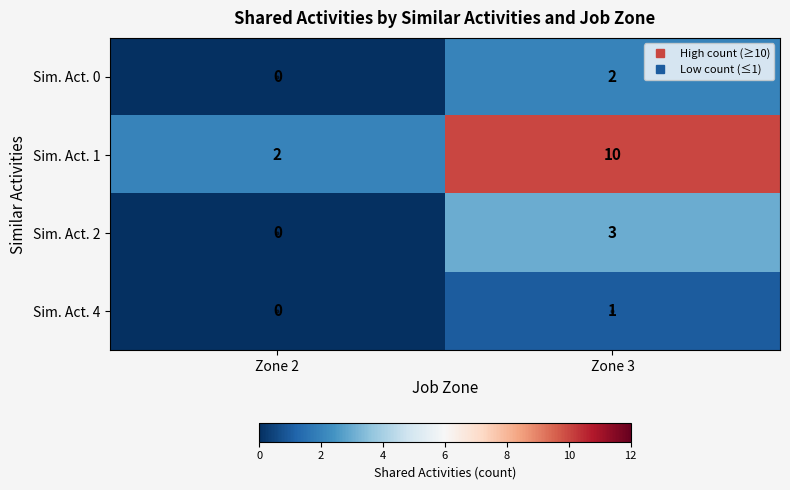

At which label does Sim. Act. 1 reach its peak?

Zone 3